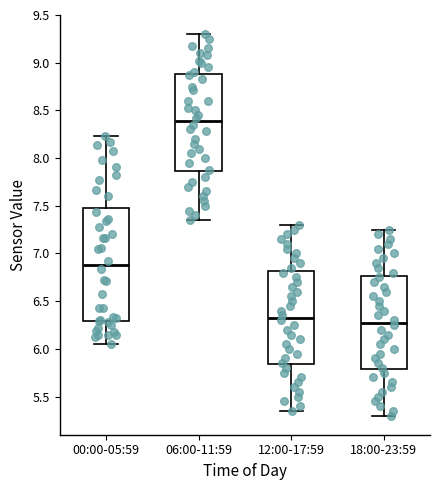

Reading left to right, read every box against the y-axis: the position of its median line, the range the box covers, and the ends of its whiskers. The values are not printed on the chart, so give them approximately, as read against the axis.

00:00-05:59: median 6.90, box 6.30 to 7.50, whiskers 6.05 to 8.25
06:00-11:59: median 8.40, box 7.85 to 8.90, whiskers 7.35 to 9.30
12:00-17:59: median 6.35, box 5.85 to 6.80, whiskers 5.35 to 7.30
18:00-23:59: median 6.30, box 5.80 to 6.75, whiskers 5.30 to 7.25